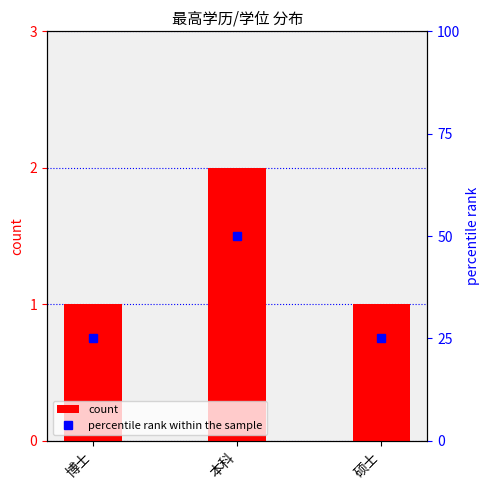

The count series shows 2 at 本科. True or false?

True